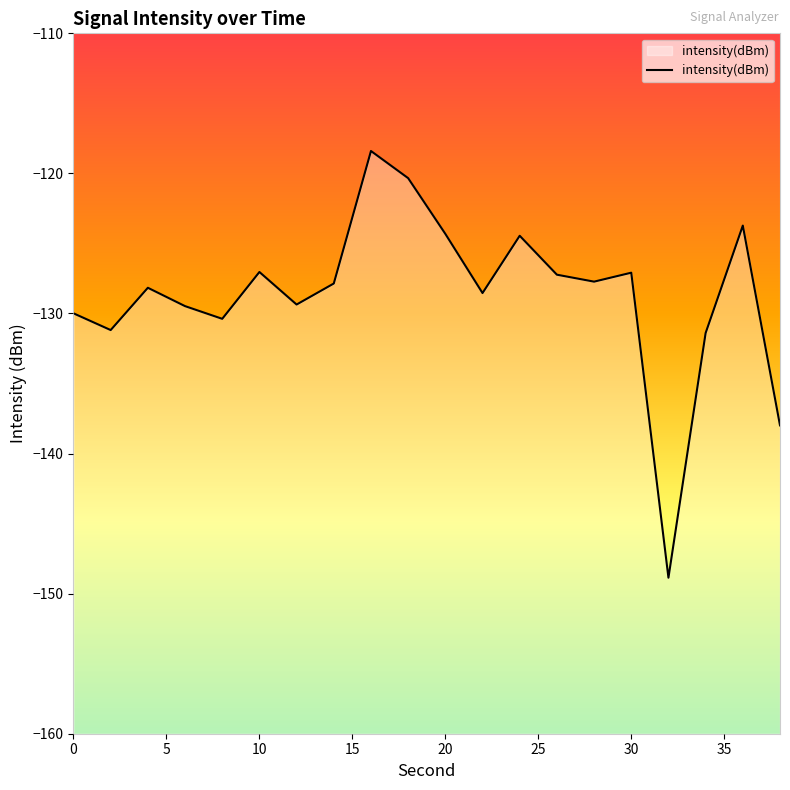

True or false: the data shows -32.3 at 12.

False